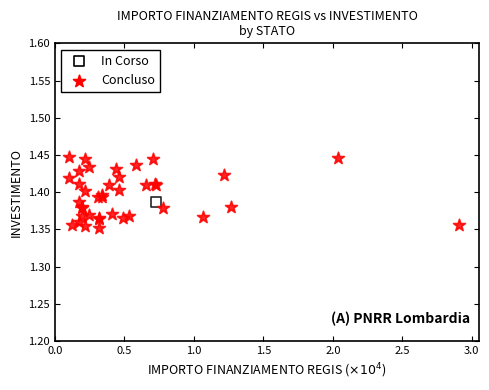

What are all the series names shown in the legend?

In Corso, Concluso